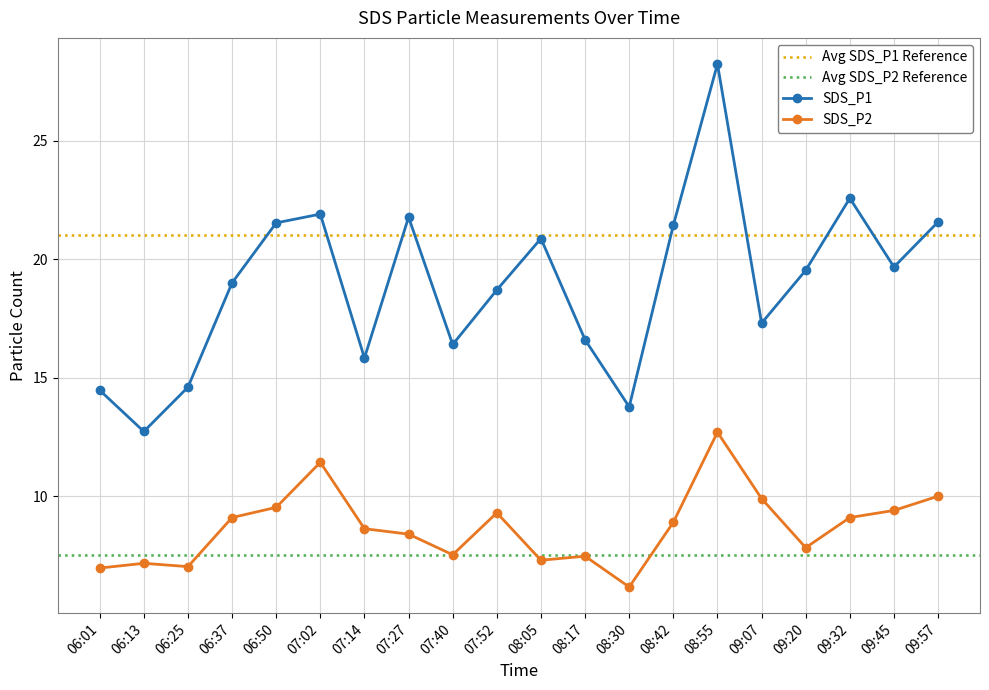

At which category does SDS_P1 reach its first local peak?

07:02